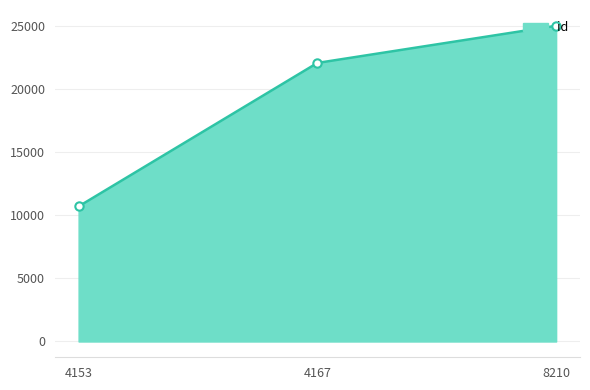

How many values are between 10720 and 25055?

3